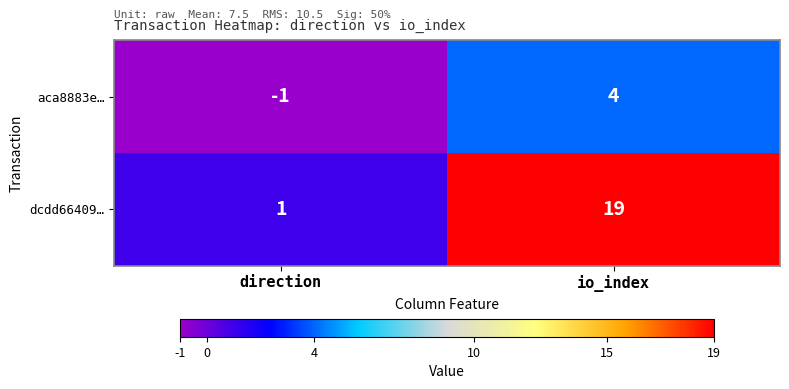

What is the sum of the dcdd66409… values at io_index and direction?

20